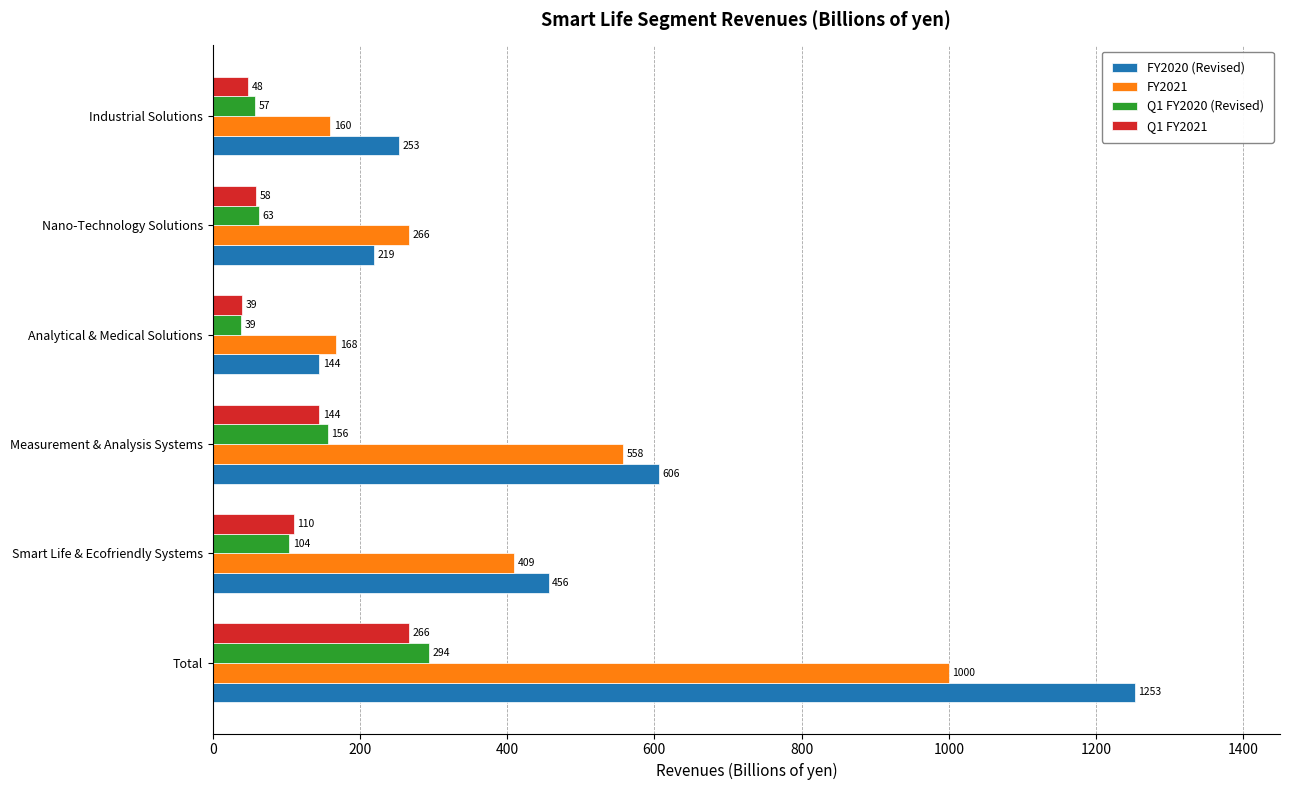

What is the difference between the second highest and minimum values in the Q1 FY2021 series?

105.0